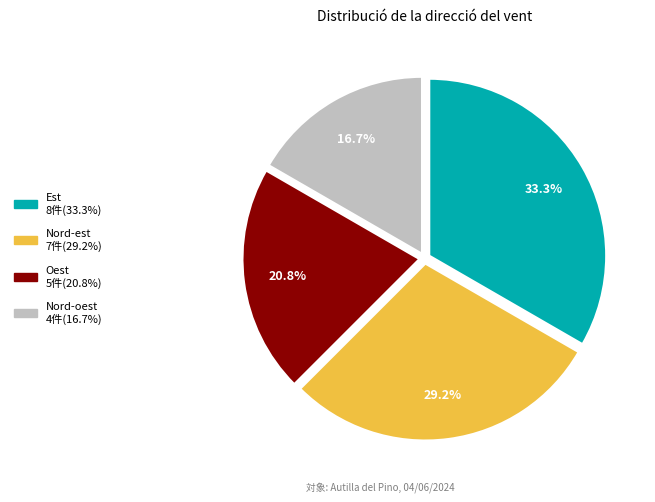

What percentage do Nord-oest and Est together represent?

50.0%